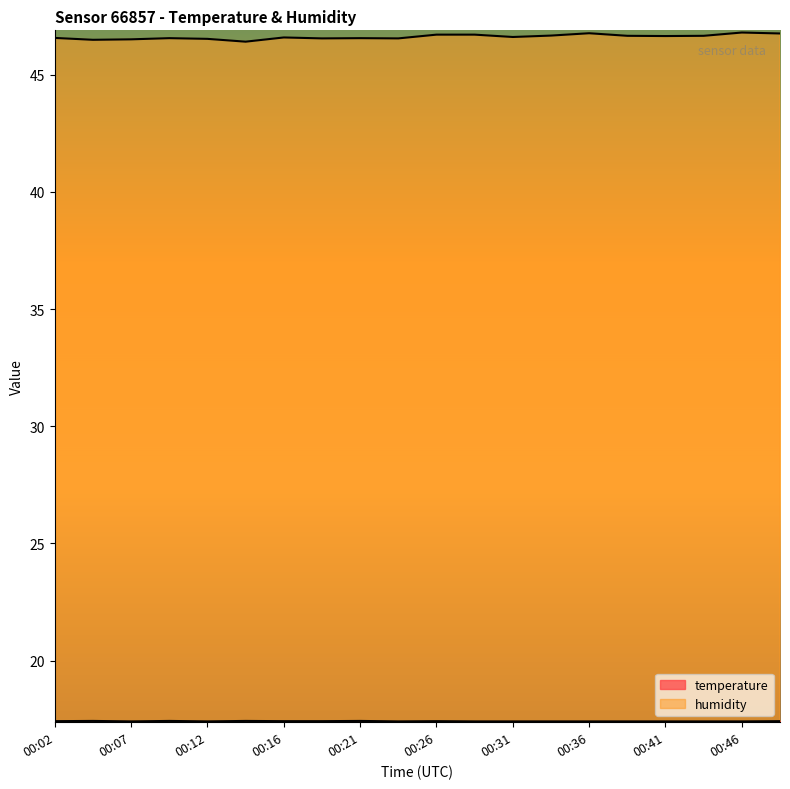

The temperature series shows 30.2 at 00:14. True or false?

False